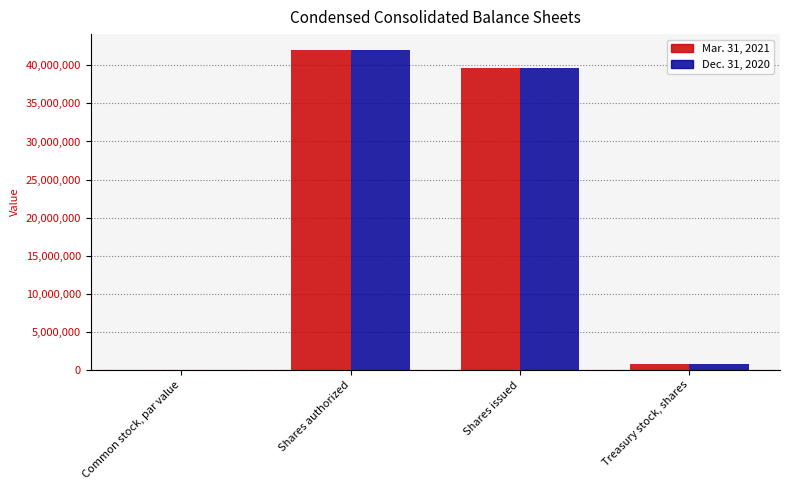

What is the sum of all Mar. 31, 2021 values?

82489509.0